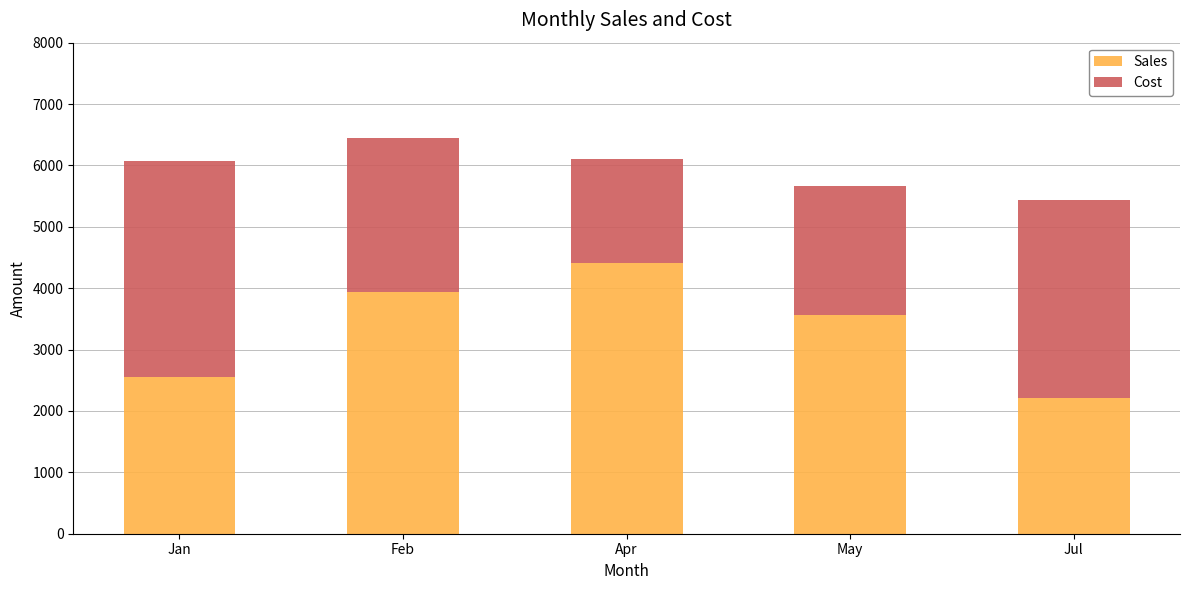

What is the total value across all series at May?

5666